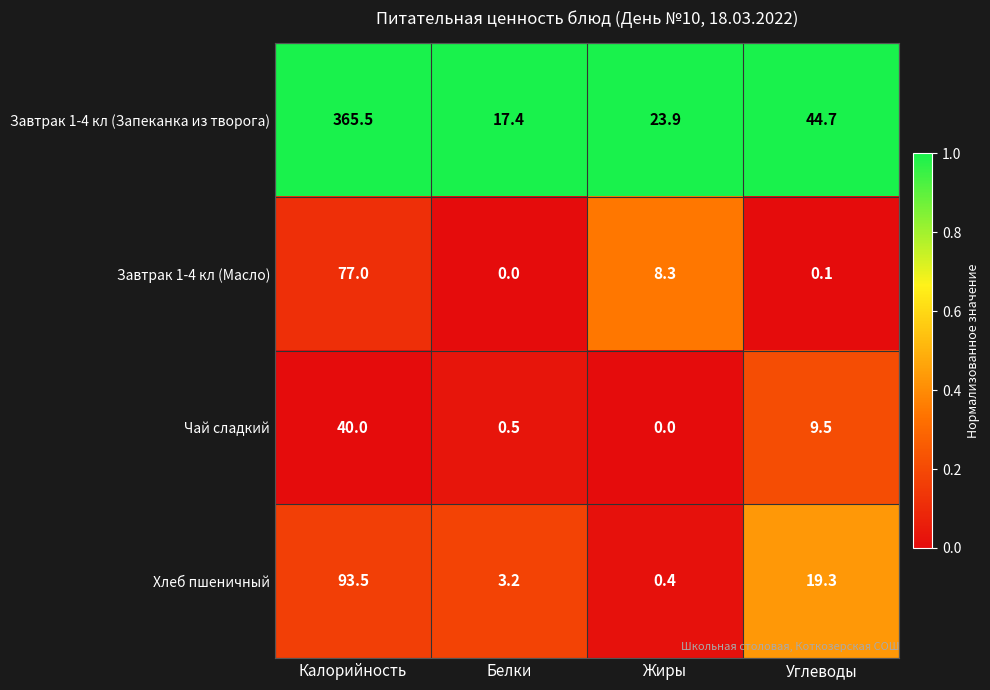

Reading left to right, list all the values displayed in this chart.

Завтрак 1-4 кл (Запеканка из творога): Калорийность=365.5	Белки=17.4	Жиры=23.9	Углеводы=44.7
Завтрак 1-4 кл (Масло): Калорийность=77.0	Белки=0.0	Жиры=8.3	Углеводы=0.1
Чай сладкий: Калорийность=40.0	Белки=0.5	Жиры=0.0	Углеводы=9.5
Хлеб пшеничный: Калорийность=93.5	Белки=3.2	Жиры=0.4	Углеводы=19.3